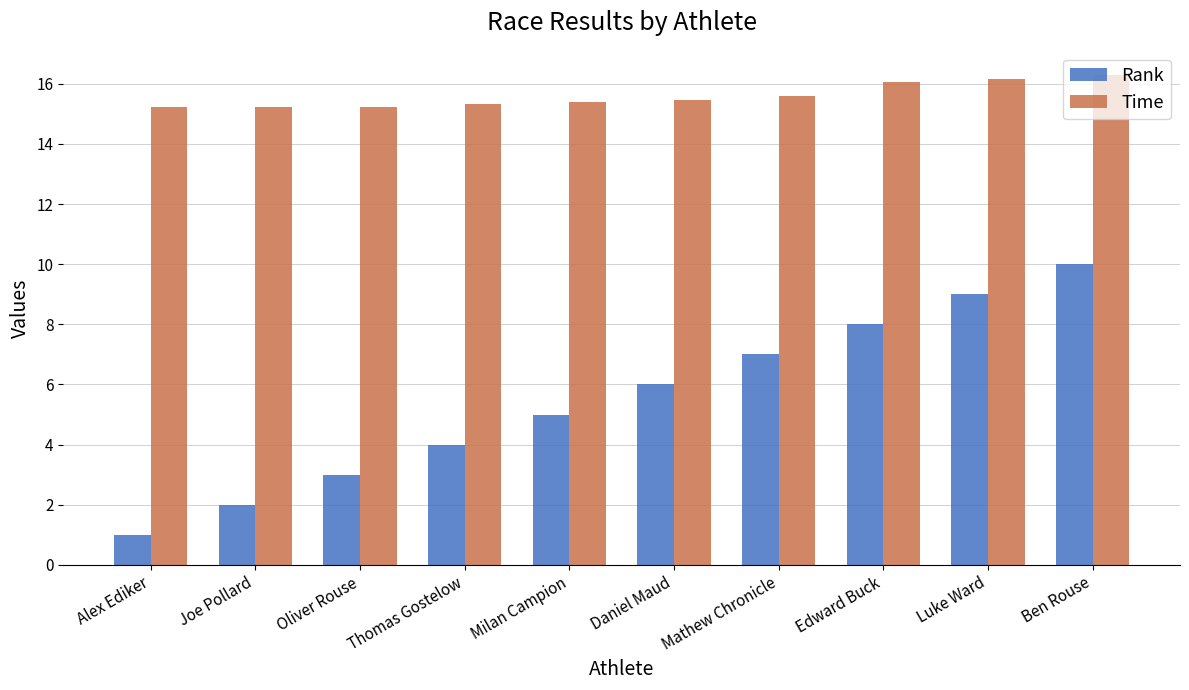

How many categories are shown in the chart?

10